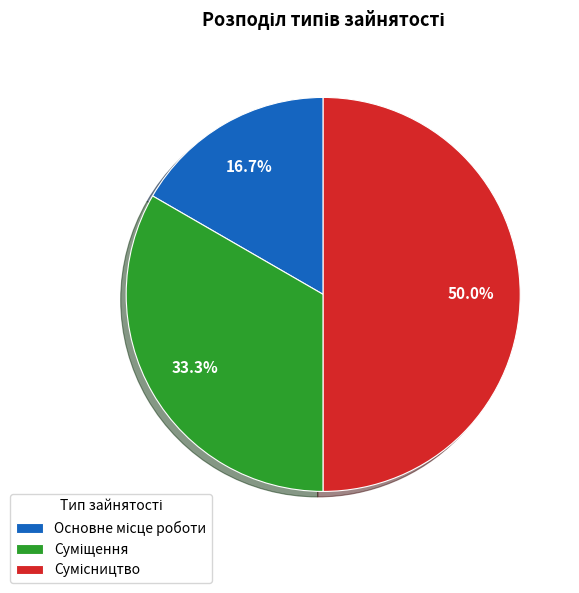

Count the number of slices in the pie.

3